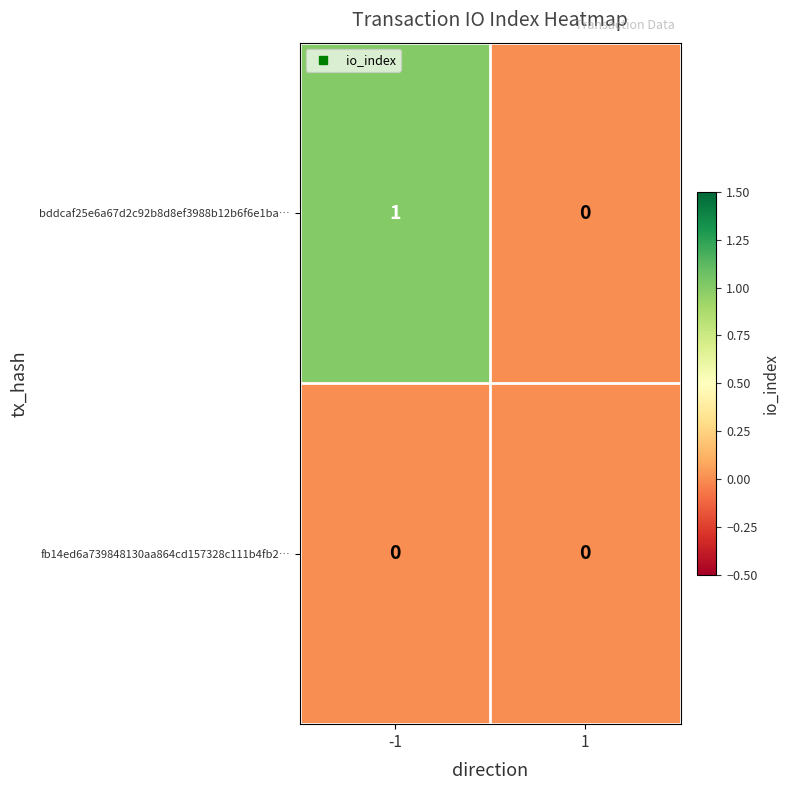

Which series has the widest spread of values?

bddcaf25e6a67d2c92b8d8ef3988b12b6f6e1ba…